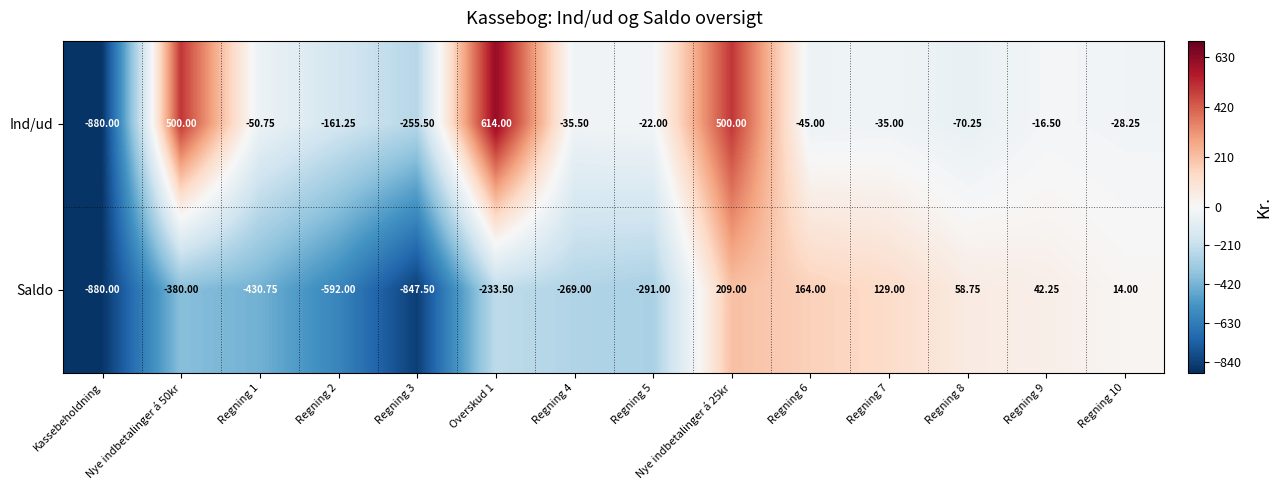

Between Regning 2 and Regning 6, which series saw the biggest shift?

Saldo